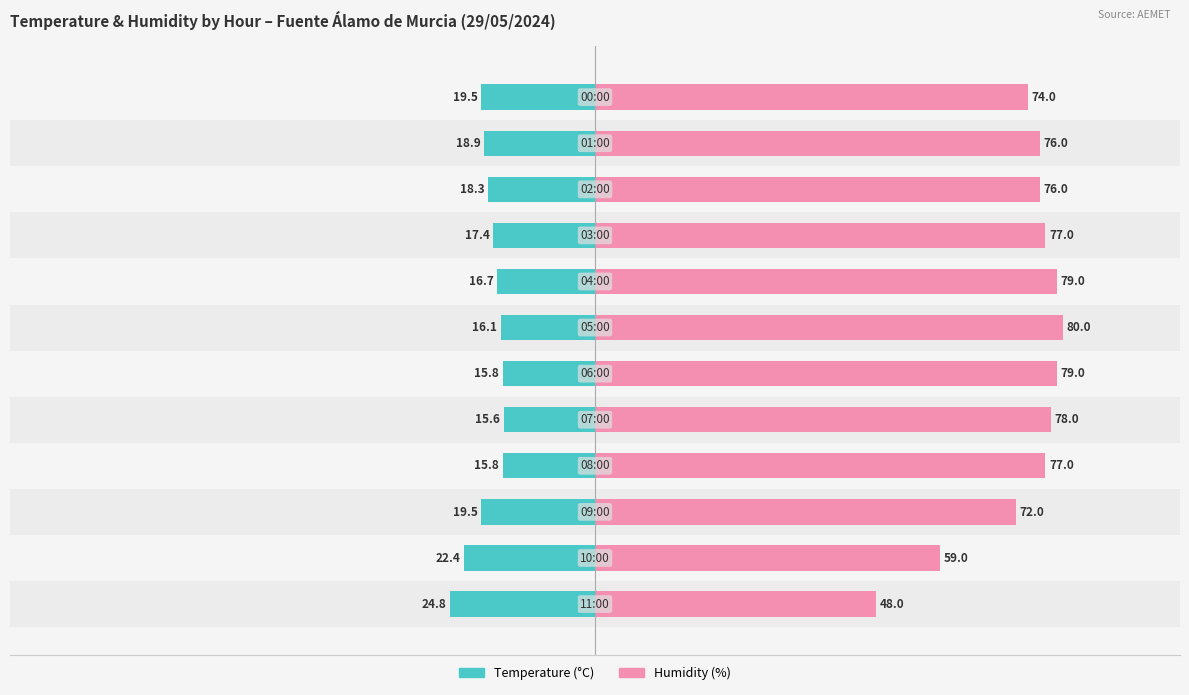

How many series are shown in this chart?

2